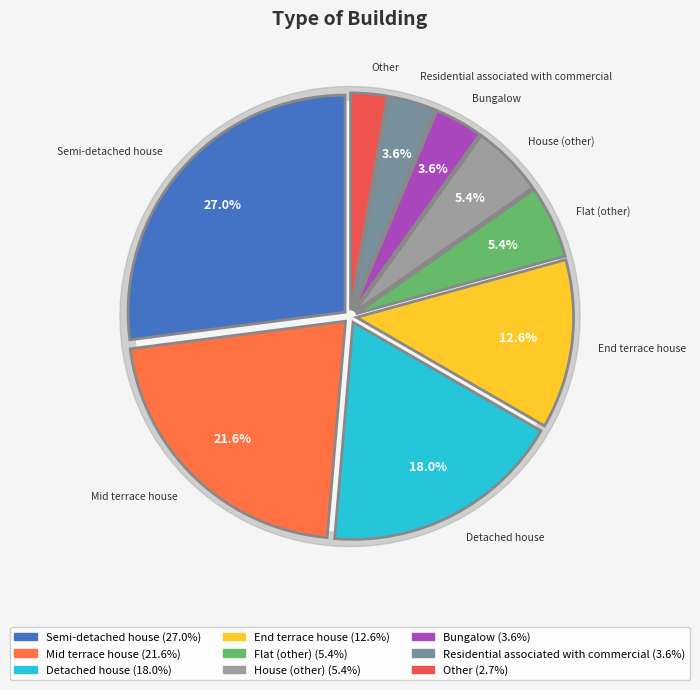

Is Bungalow the majority of the pie?

No